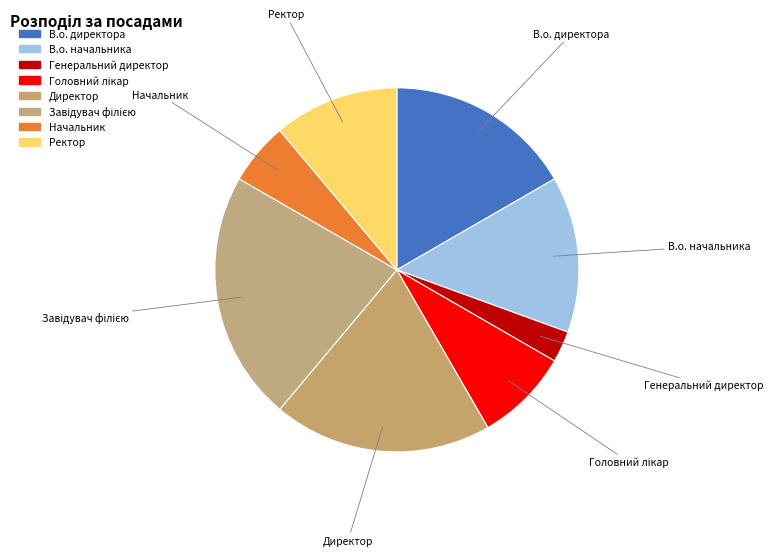

How many segments does this pie chart have?

8